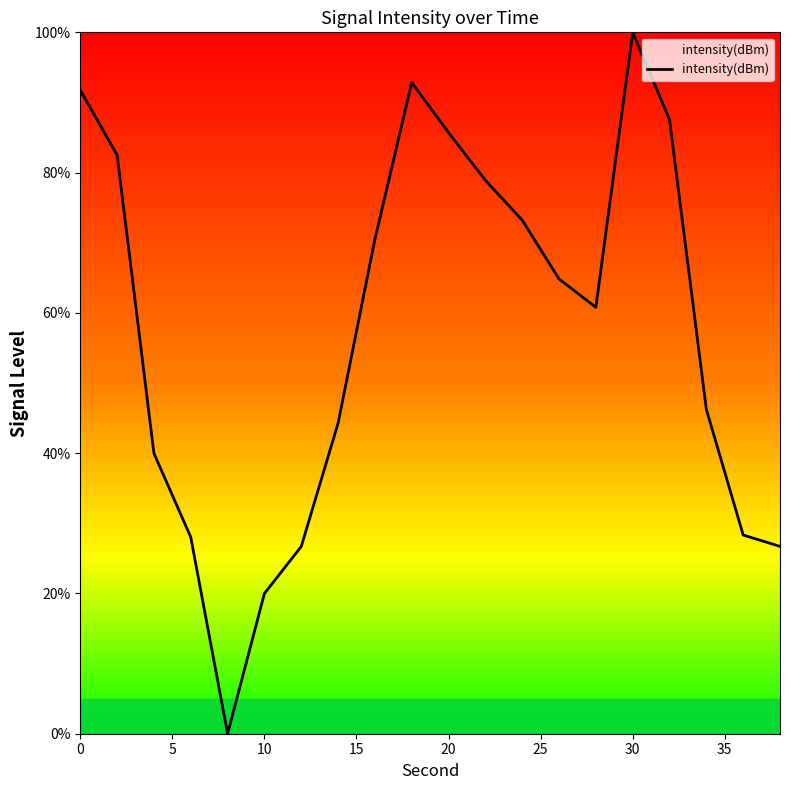

What is the greatest value displayed?

100.0